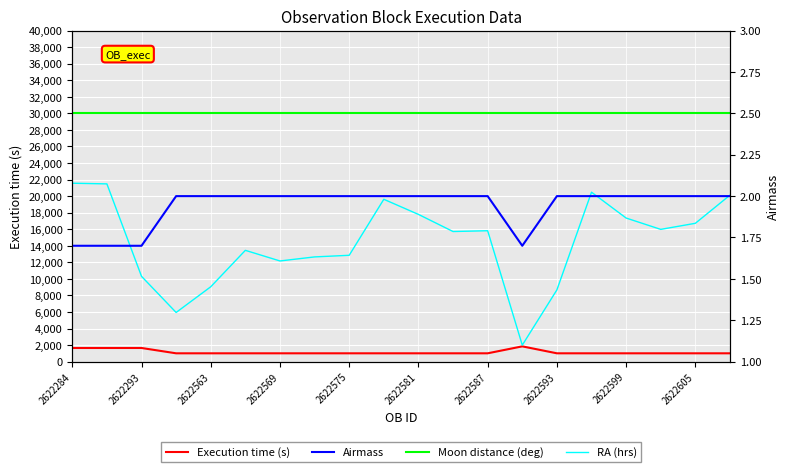

At how many categories does at least one series exceed 920?

20